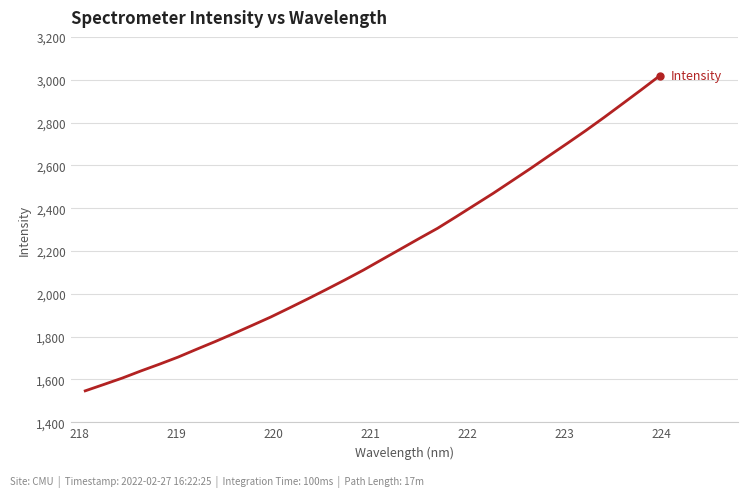

Is this an area chart (filled region under the line)?

No